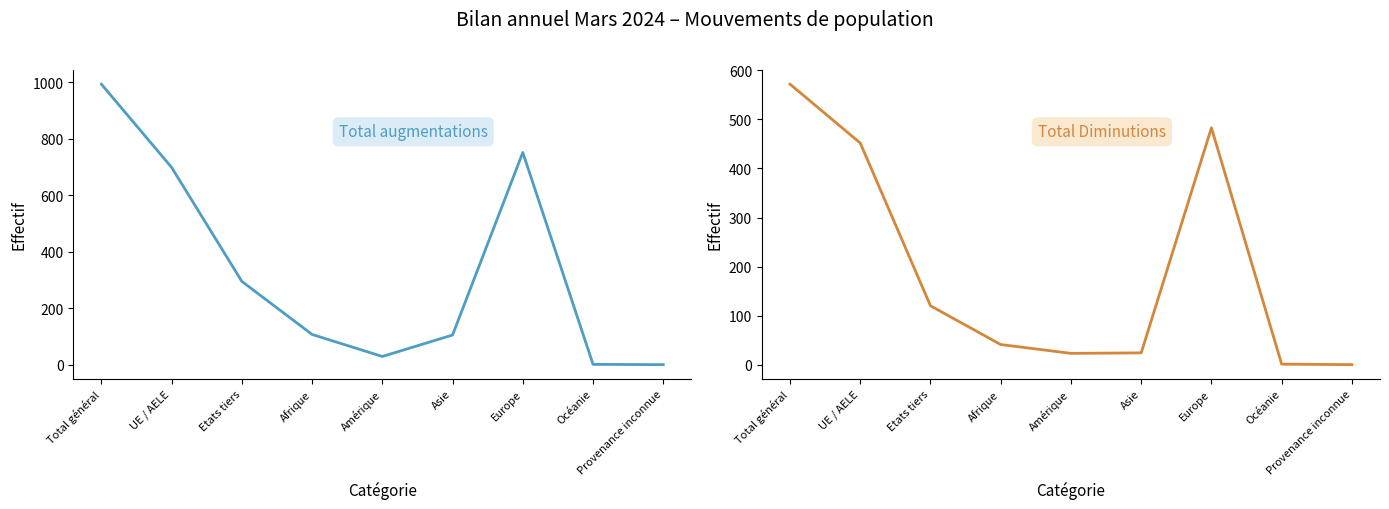

What is the label of the 6th point from the right?

Afrique